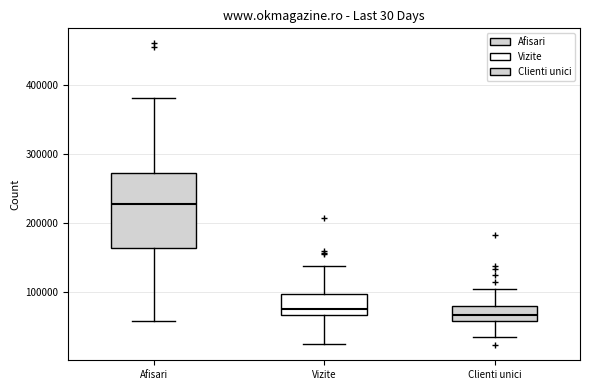

Reading left to right, transcribe this box plot: for each box, give where its median line is, the range the box spans, and where its two whiskers end, as read against the y-axis. The values are not printed on the chart, so give them approximately, as read against the axis.

Afisari: median 230000, box 160000 to 270000, whiskers 60000 to 380000
Vizite: median 80000, box 70000 to 100000, whiskers 20000 to 140000
Clienti unici: median 70000, box 60000 to 80000, whiskers 30000 to 100000